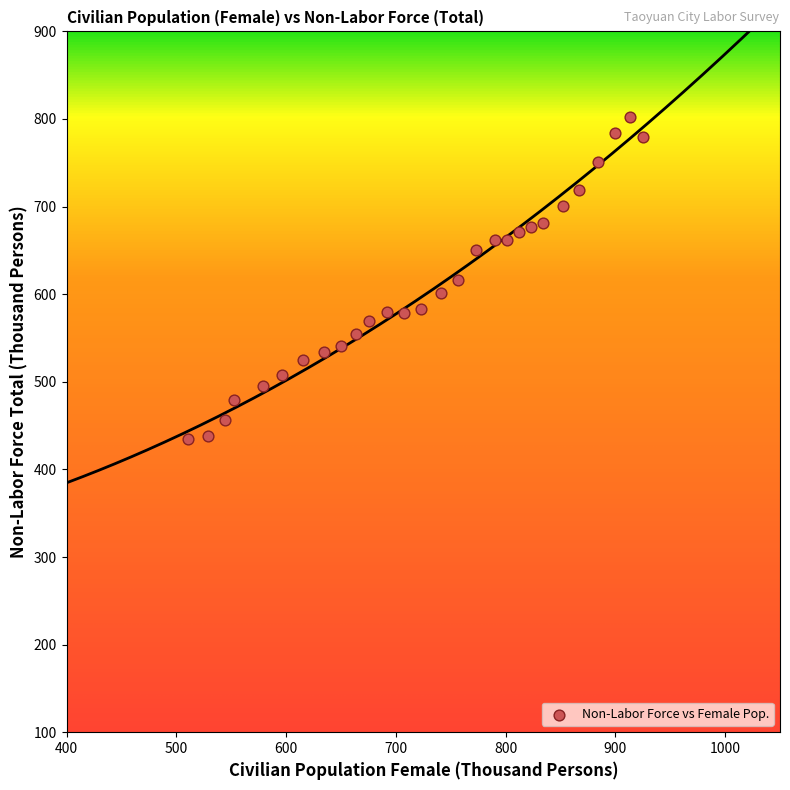

What is the range of X values (max minus min)?

414